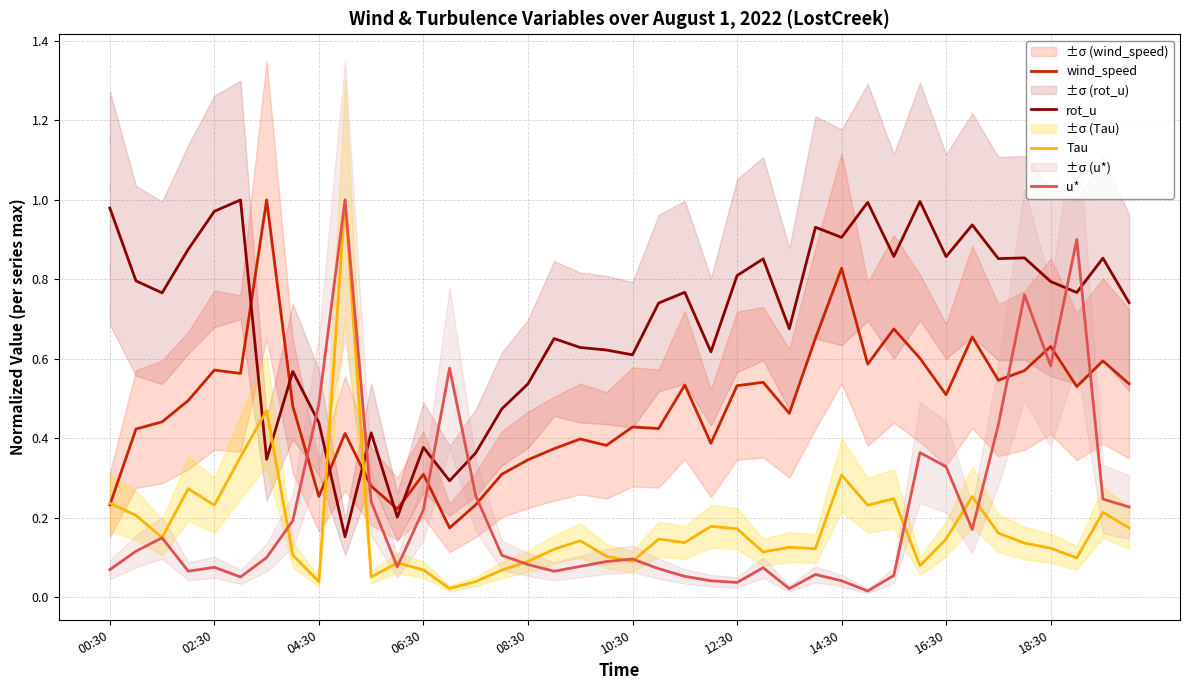

Does the chart have visible grid lines?

Yes